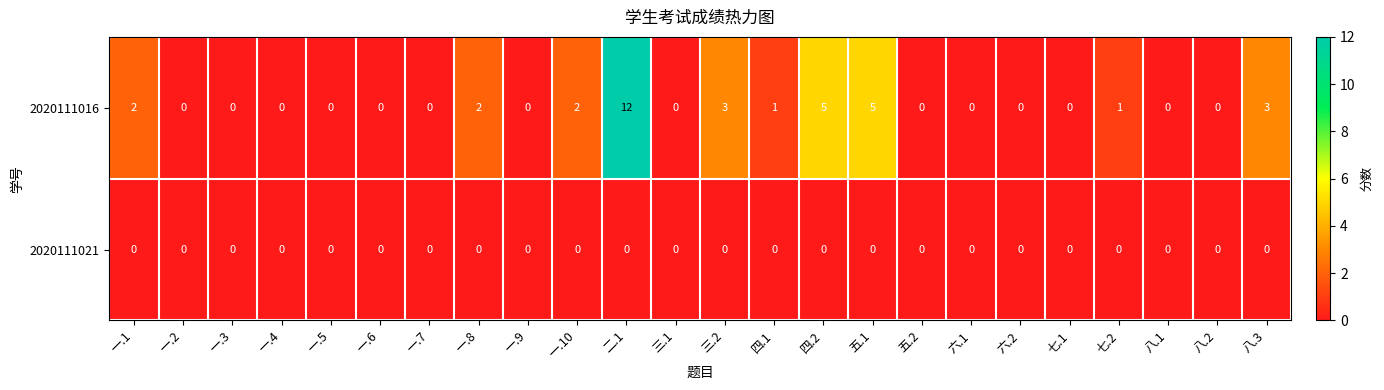

Which series changed the most between 四.2 and 八.3?

2020111016